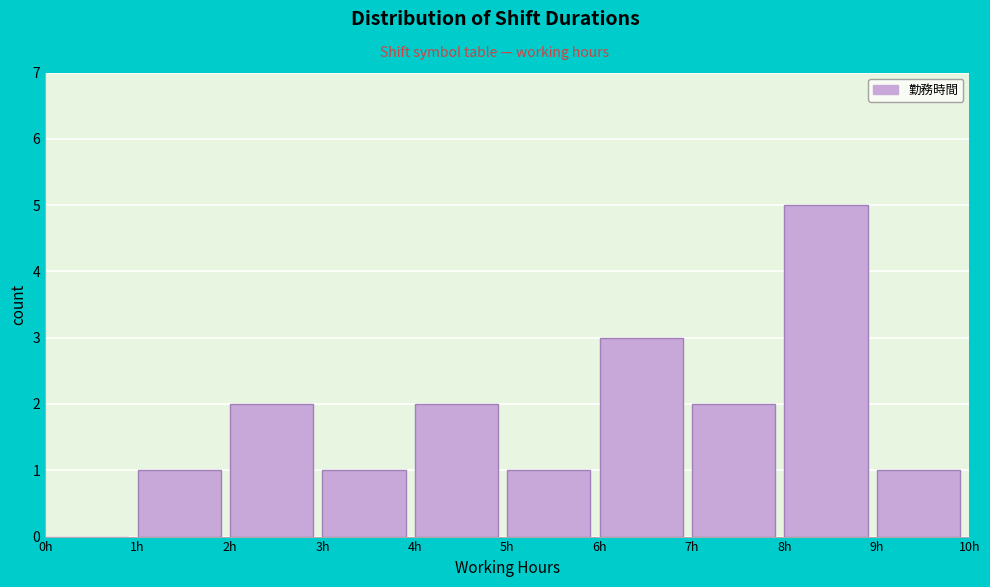

Over which range of the x-axis is the bar tallest?

8 to 9